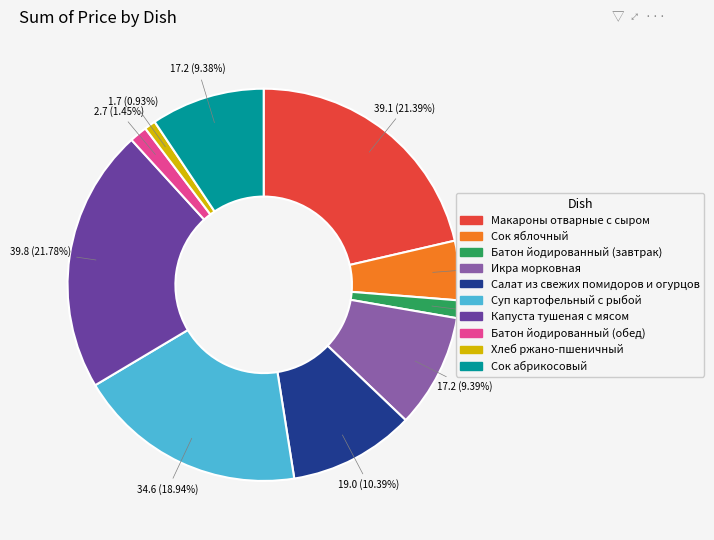

Which category has the smallest portion of the pie?

Хлеб ржано-пшеничный